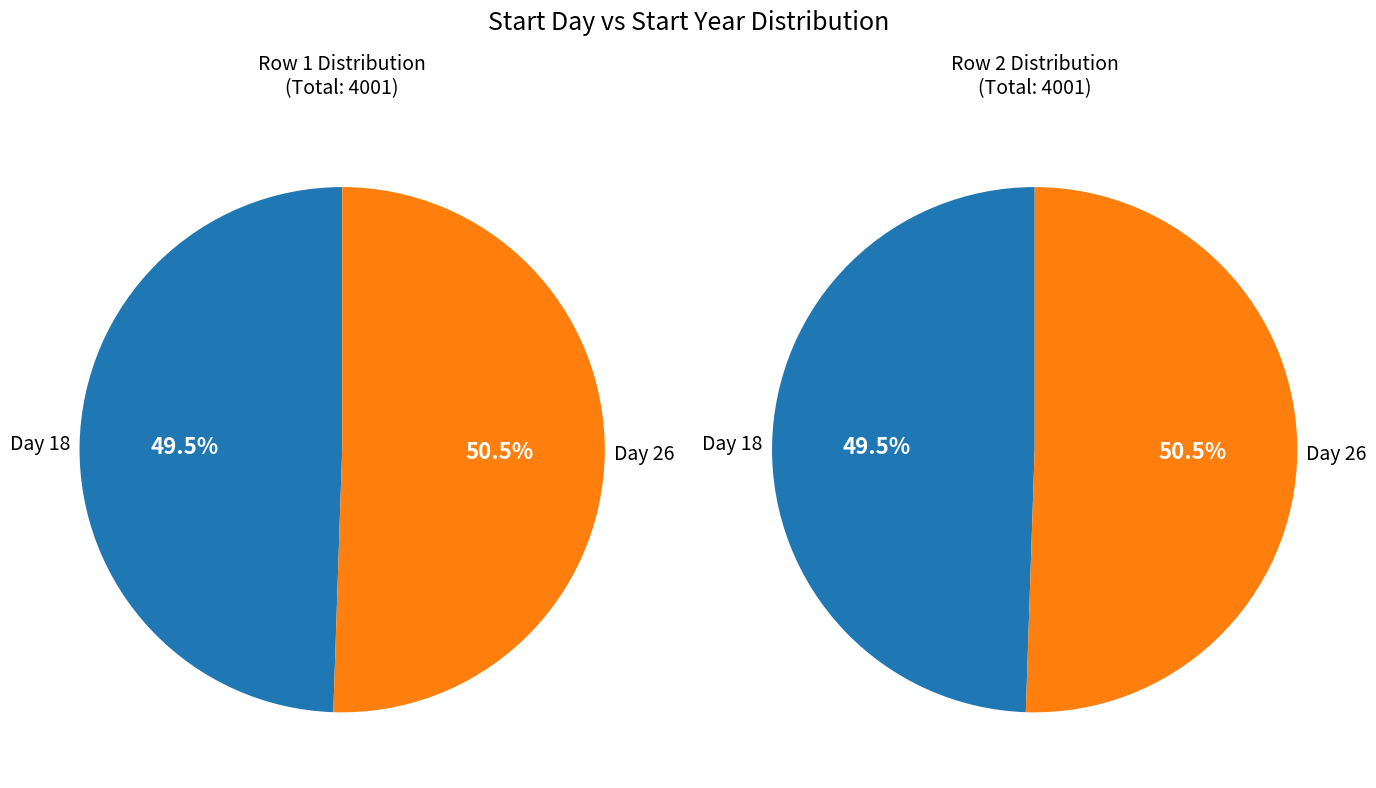

To the nearest percent, what is the difference between the largest and smallest slice percentages?

1%